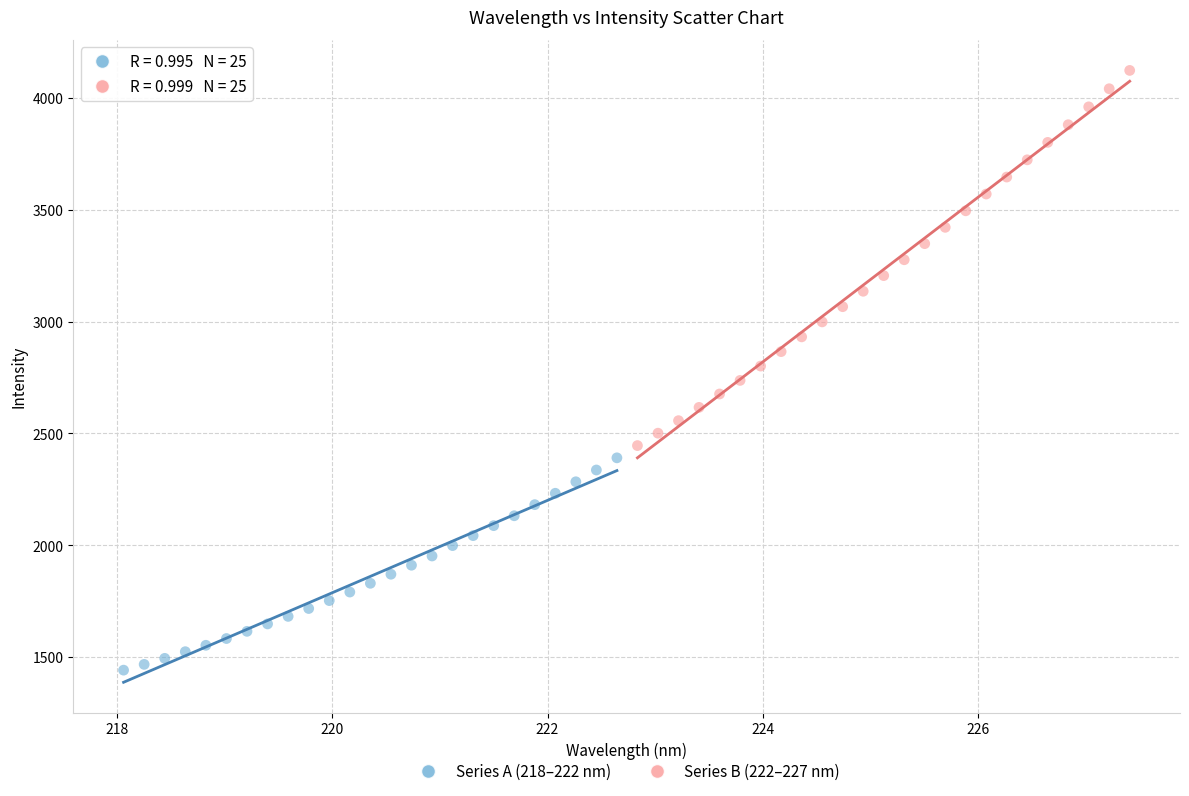

What are all the series names shown in the legend?

Series A (218–222 nm), Series B (222–227 nm)